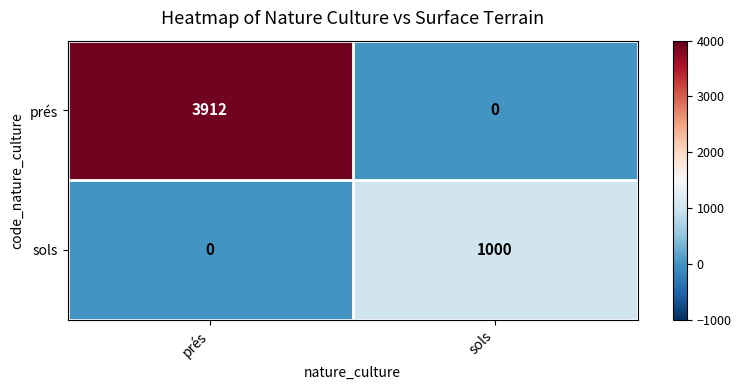

How many data points does each series have?

2